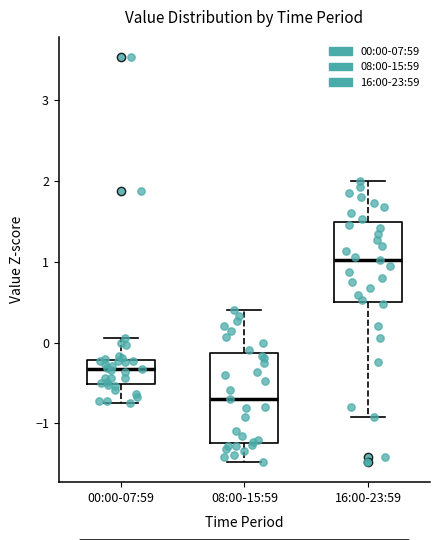

Reading left to right, transcribe this box plot: for each box, give where its median line is, the range the box spans, and where its two whiskers end, as read against the y-axis. The values are not printed on the chart, so give them approximately, as read against the axis.

00:00-07:59: median -0.3, box -0.5 to -0.2, whiskers -0.7 to 0.1
08:00-15:59: median -0.7, box -1.2 to -0.1, whiskers -1.5 to 0.4
16:00-23:59: median 1.0, box 0.5 to 1.5, whiskers -0.9 to 2.0